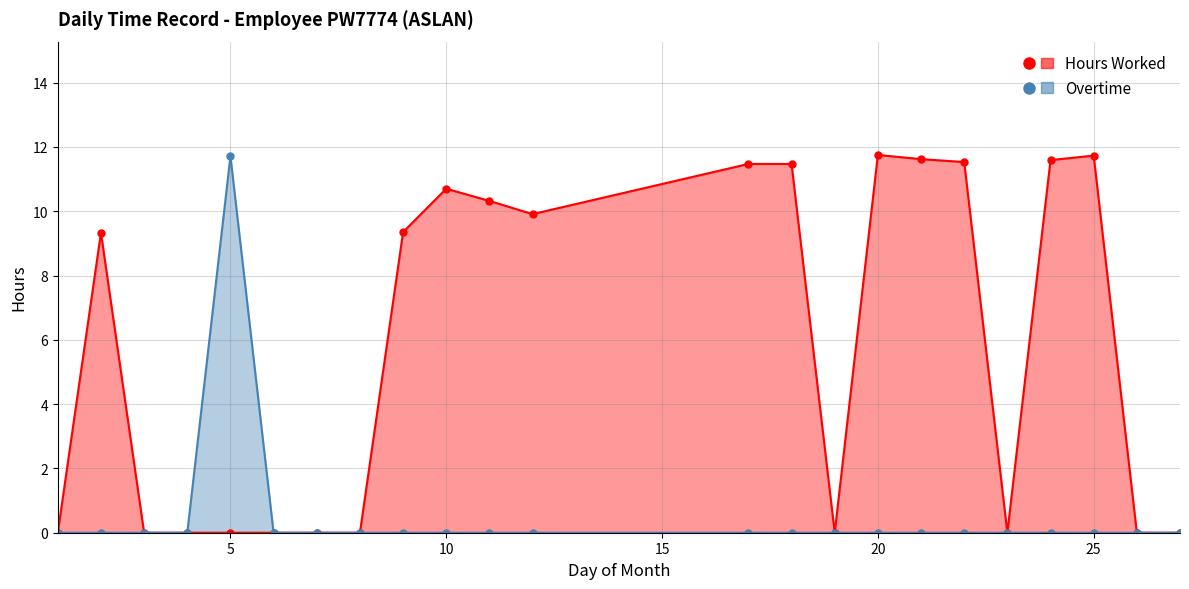

At how many categories does at least one series exceed 6?

13